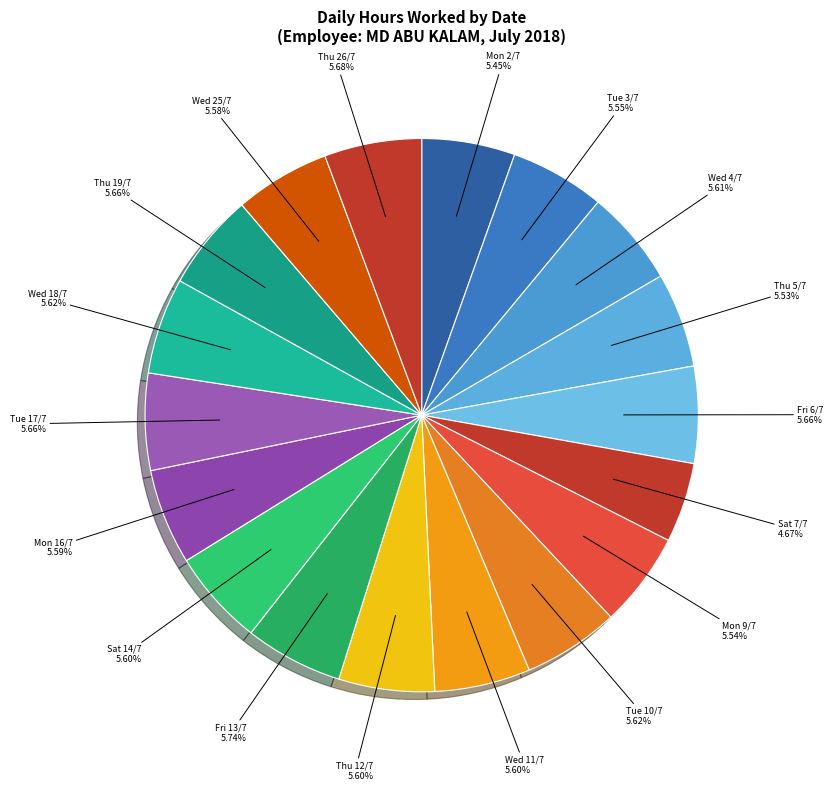

How many segments does this pie chart have?

18